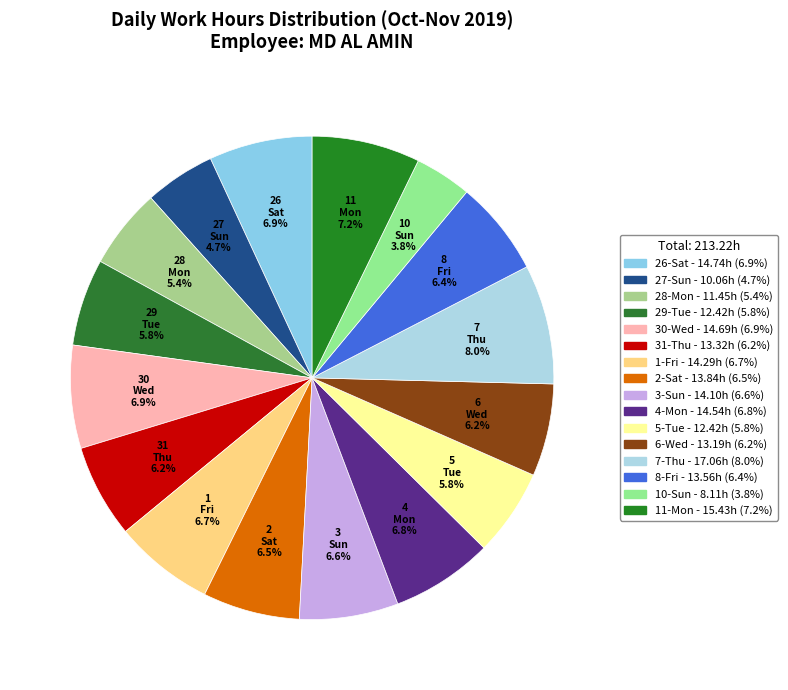

Is 8-Fri the majority of the pie?

No